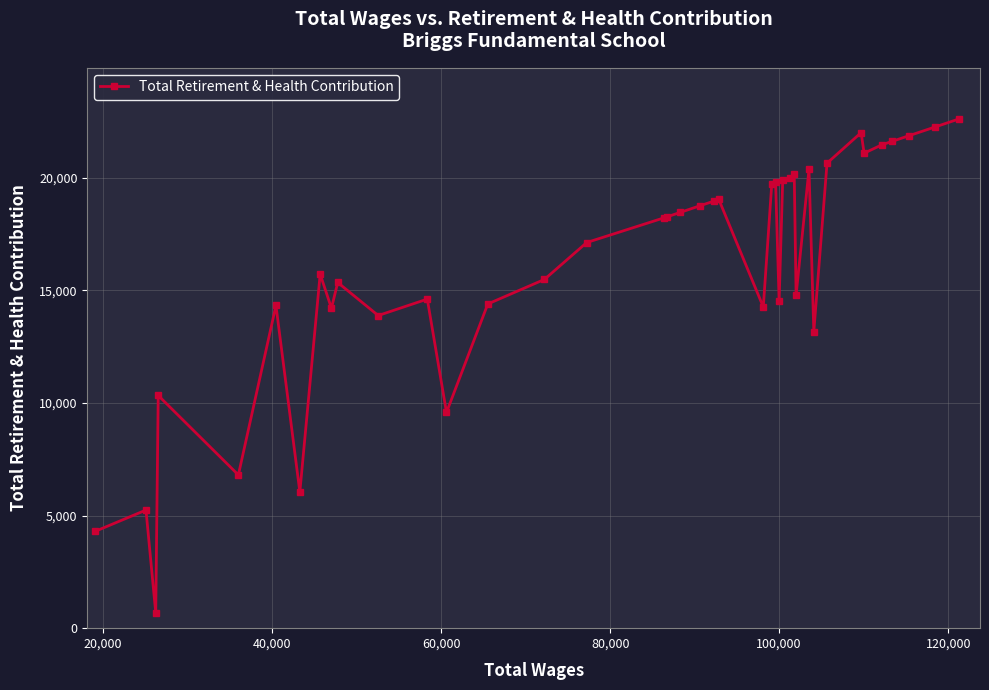

How many lines are shown in the chart?

1